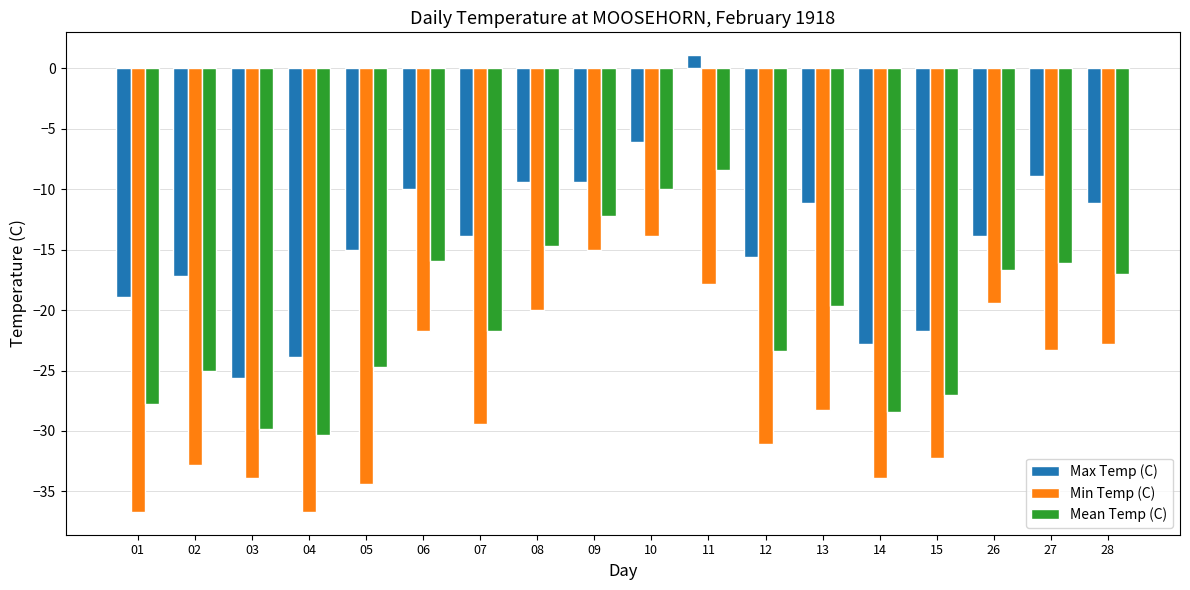

What is the average value of the Mean Temp (C) series?

-20.5